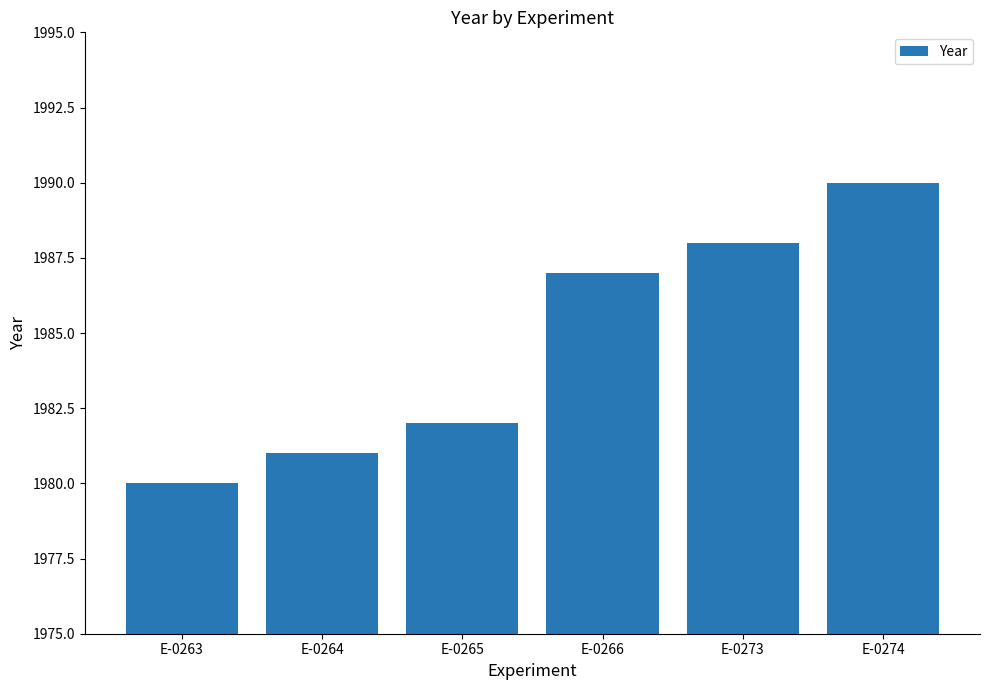

Read the value at E-0273.

1988